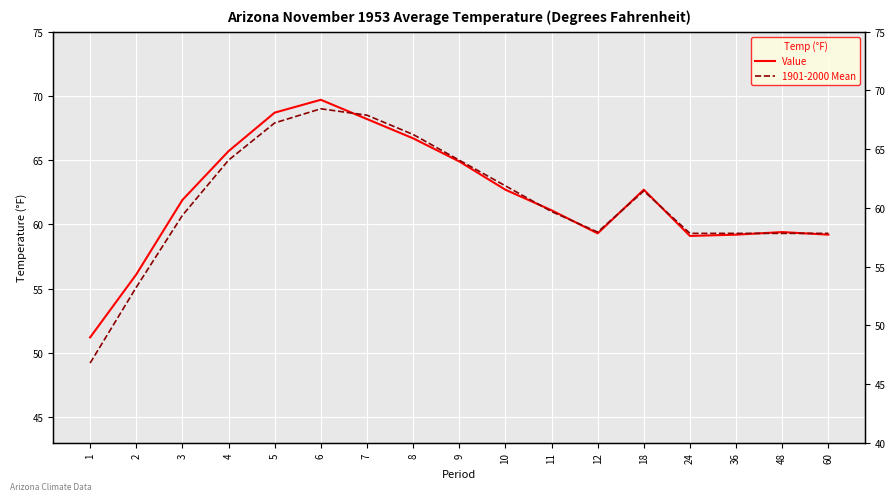

How many interior local peaks does the Value series have?

3